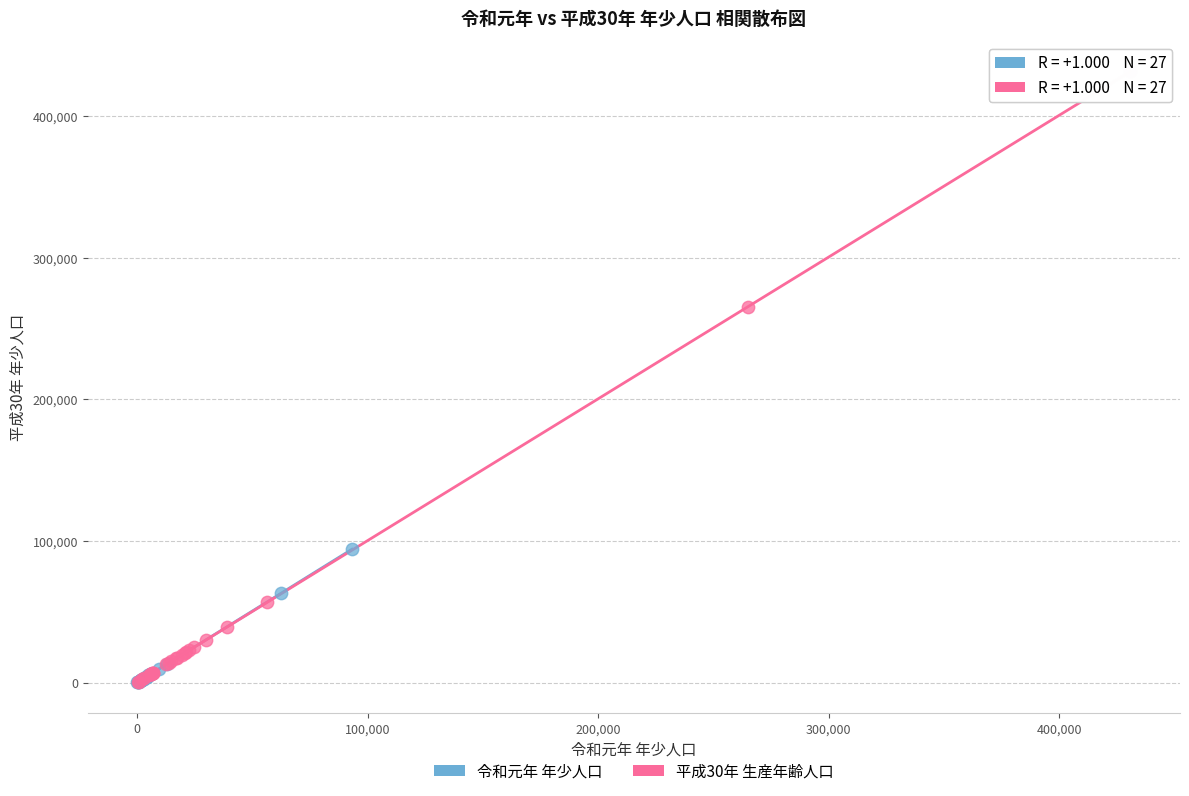

Which series contains the highest Y value?

平成30年 生産年齢人口